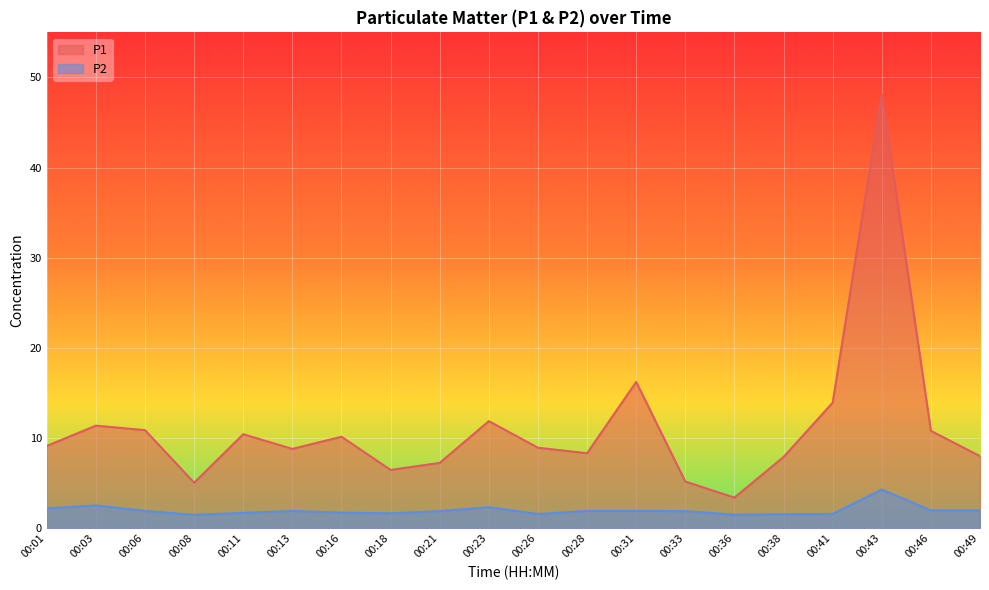

Reading right to left, transcribe all the data shown in this chart.

P1: 8.0	10.8	48.1	13.9	7.9	3.4	5.2	16.2	8.3	8.9	11.9	7.2	6.5	10.2	8.8	10.4	5.0	10.9	11.4	9.1
P2: 2.0	2.0	4.3	1.6	1.6	1.5	1.9	1.9	1.9	1.6	2.3	1.9	1.6	1.7	1.9	1.7	1.5	1.9	2.5	2.2